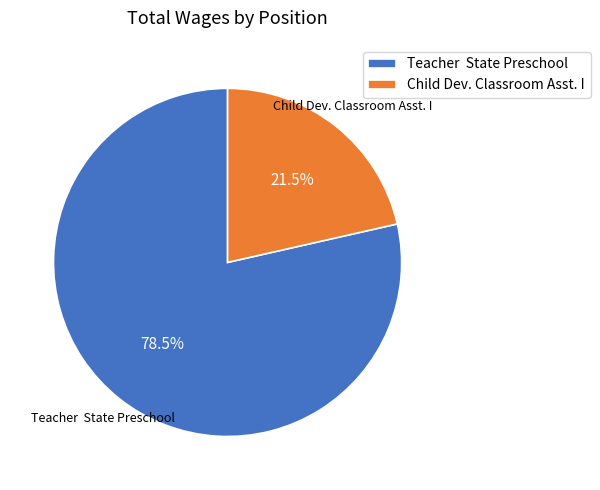

Which slice is the largest?

Teacher State Preschool